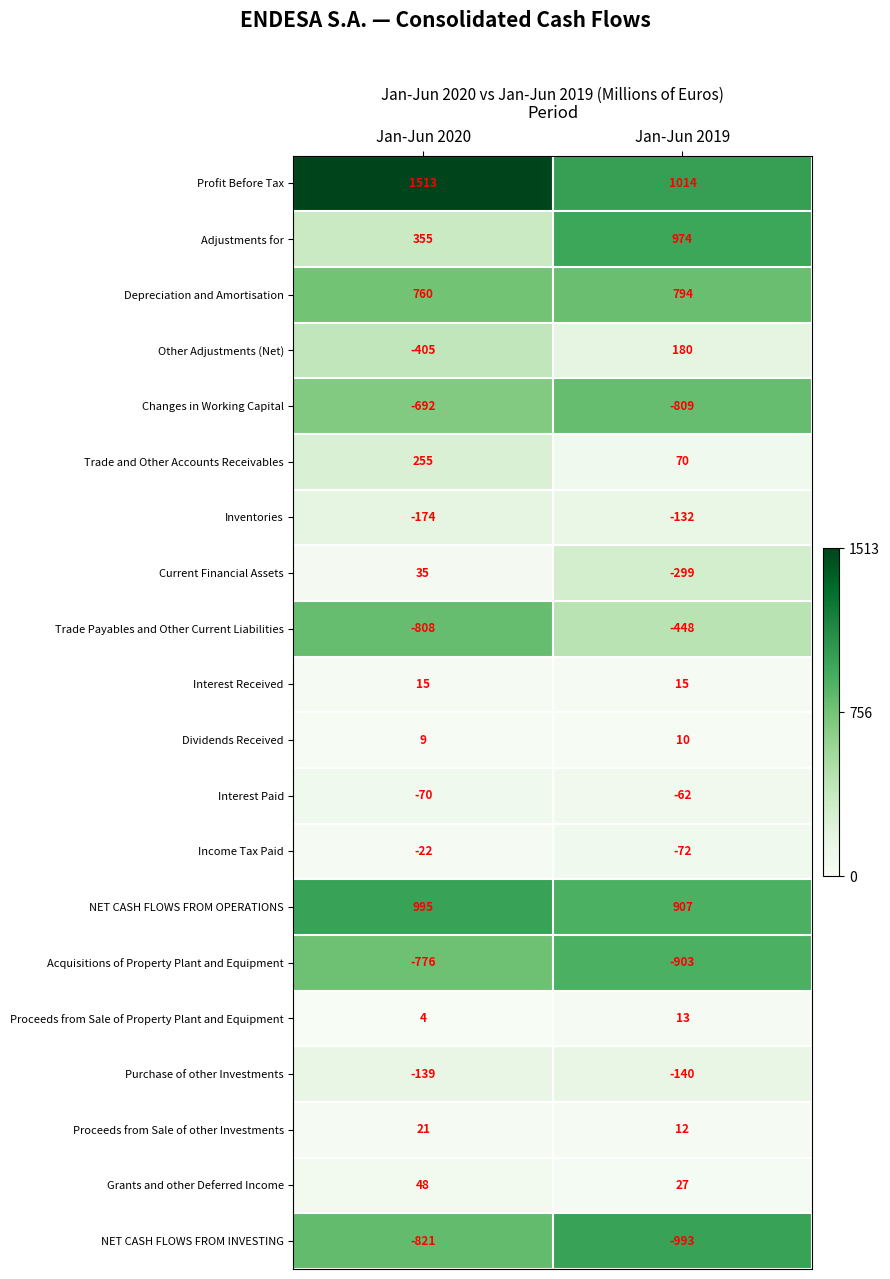

At which category does the chart reach its peak across all series?

Jan-Jun 2020